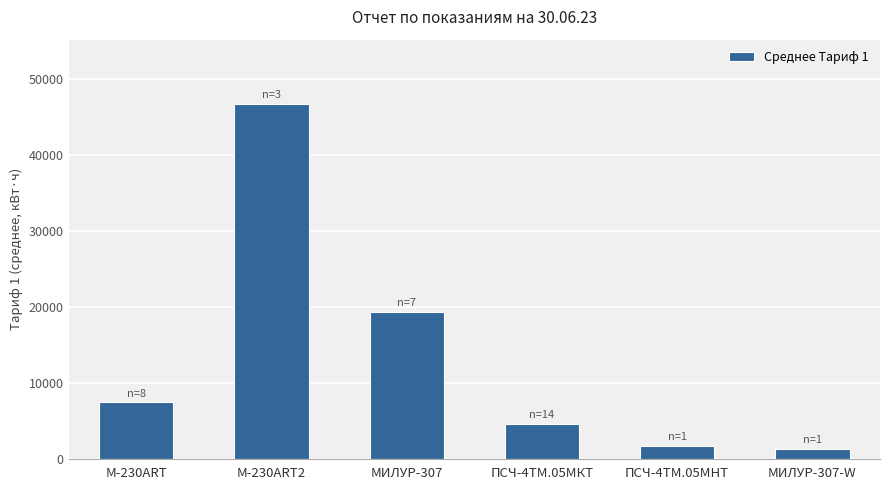

Between МИЛУР-307-W and M-230ART, which is larger?

M-230ART